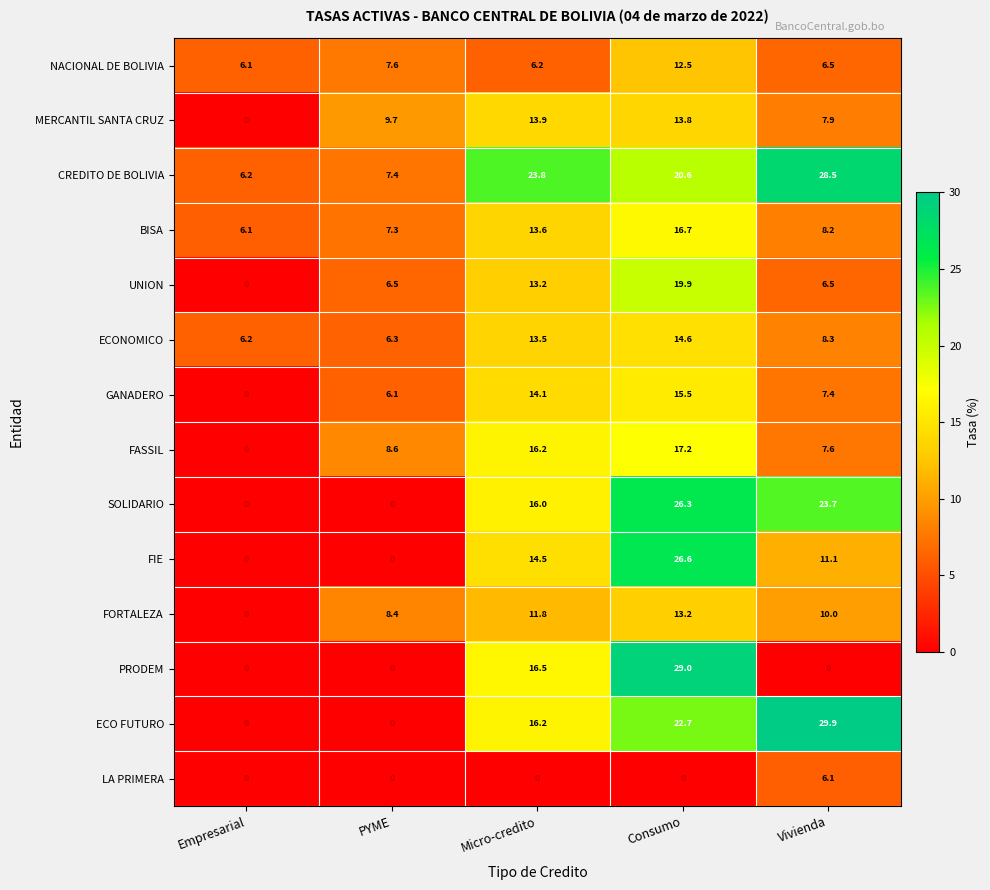

At which label is FASSIL closest to 8?

Vivienda